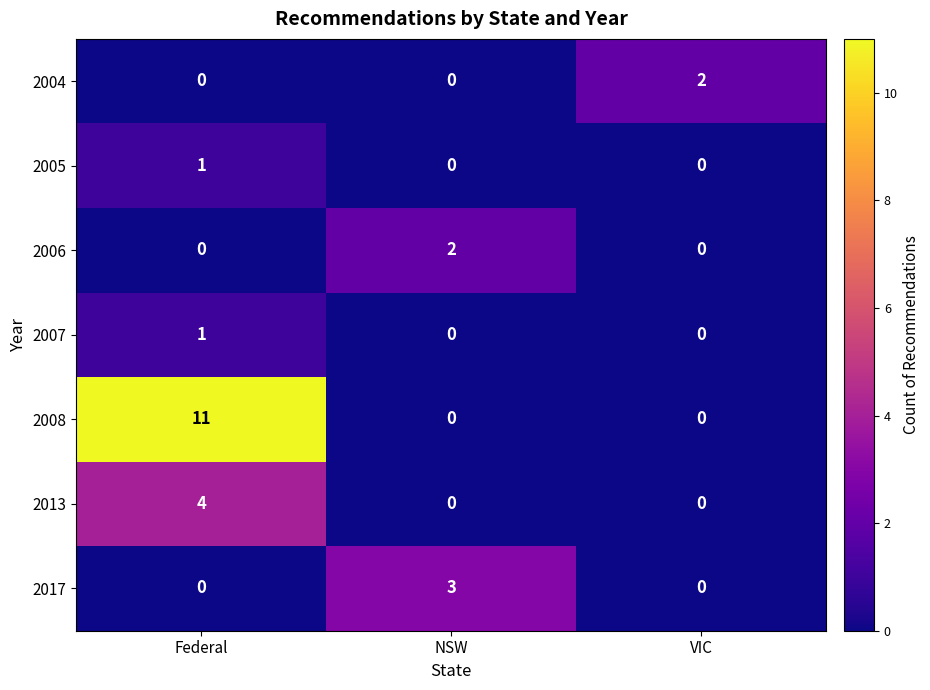

Reading left to right, list all the values displayed in this chart.

2004: Federal=0	NSW=0	VIC=2
2005: Federal=1	NSW=0	VIC=0
2006: Federal=0	NSW=2	VIC=0
2007: Federal=1	NSW=0	VIC=0
2008: Federal=11	NSW=0	VIC=0
2013: Federal=4	NSW=0	VIC=0
2017: Federal=0	NSW=3	VIC=0